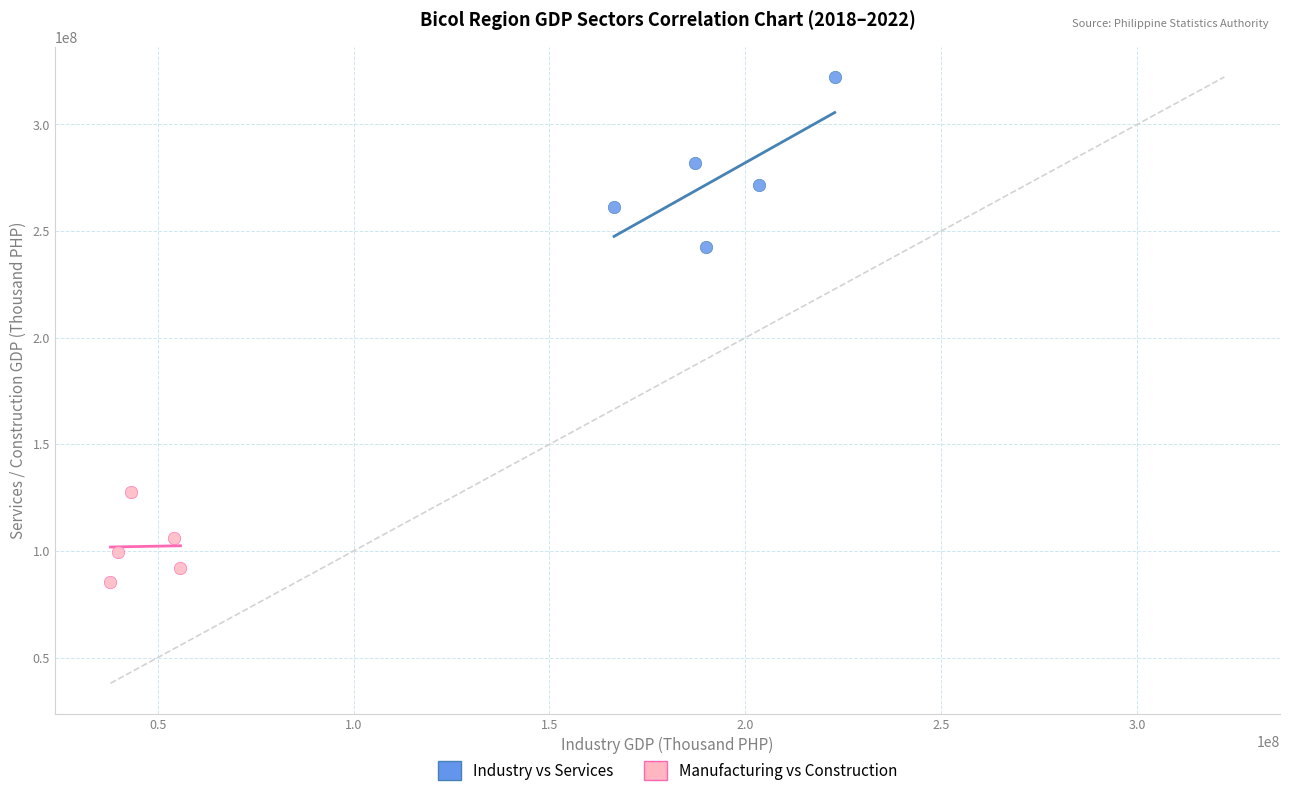

Which series has the largest Y range (max minus min)?

Industry vs Services